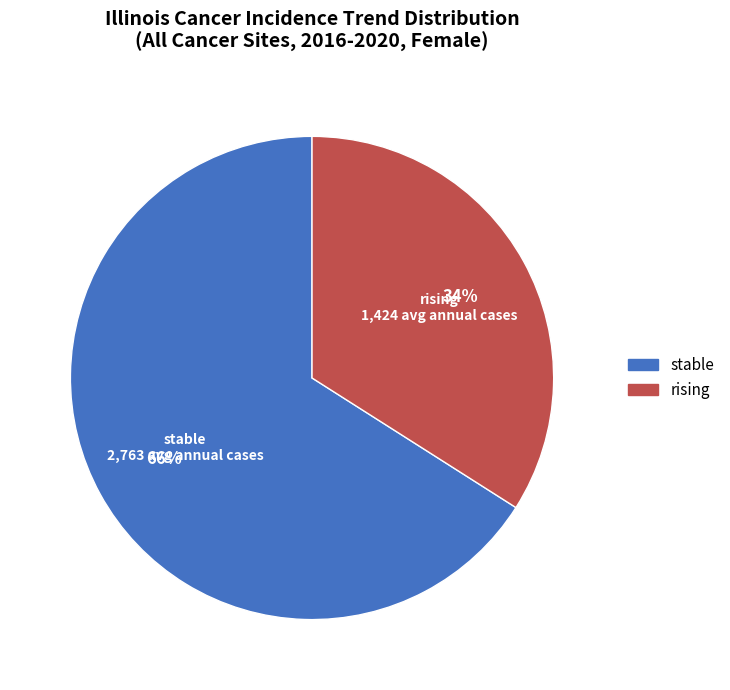

Is there a majority slice in this chart?

Yes